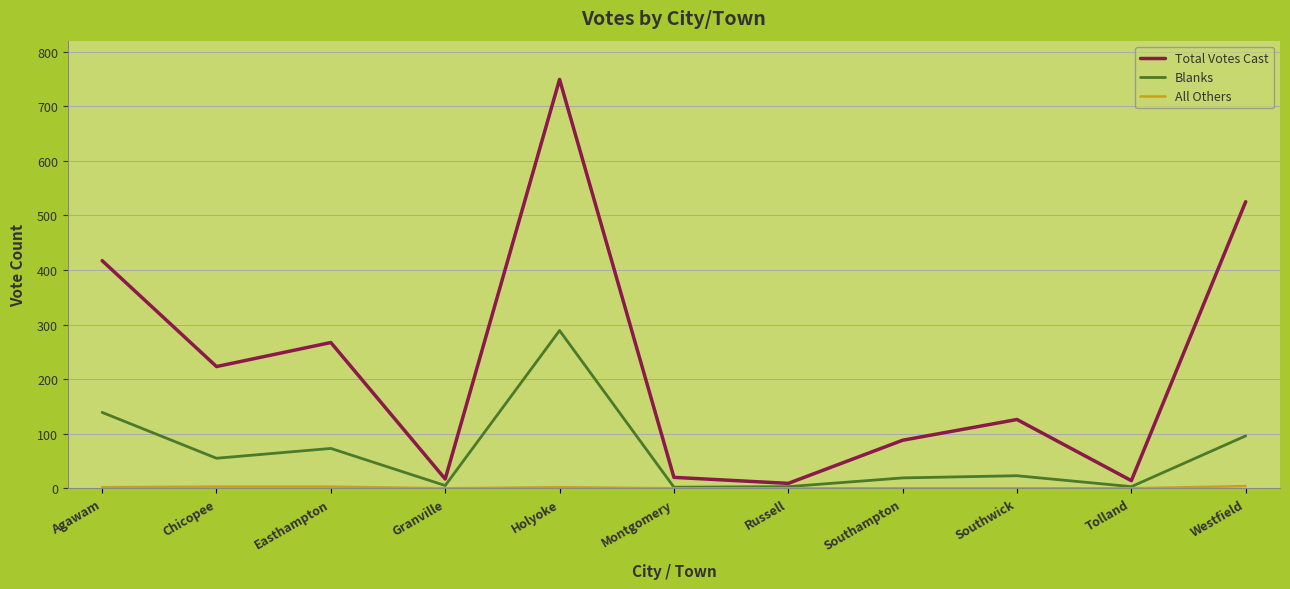

What is the spread (max minus min) of values at Russell?

9